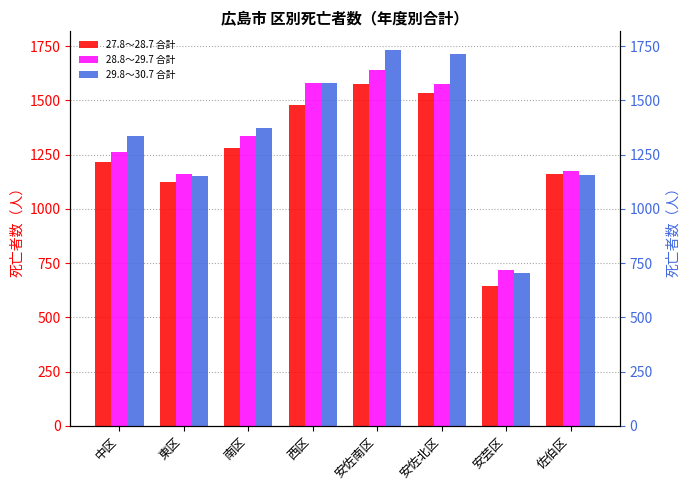

What is the value of the 27.8～28.7 合計 bar at the 8th from the left?

1159